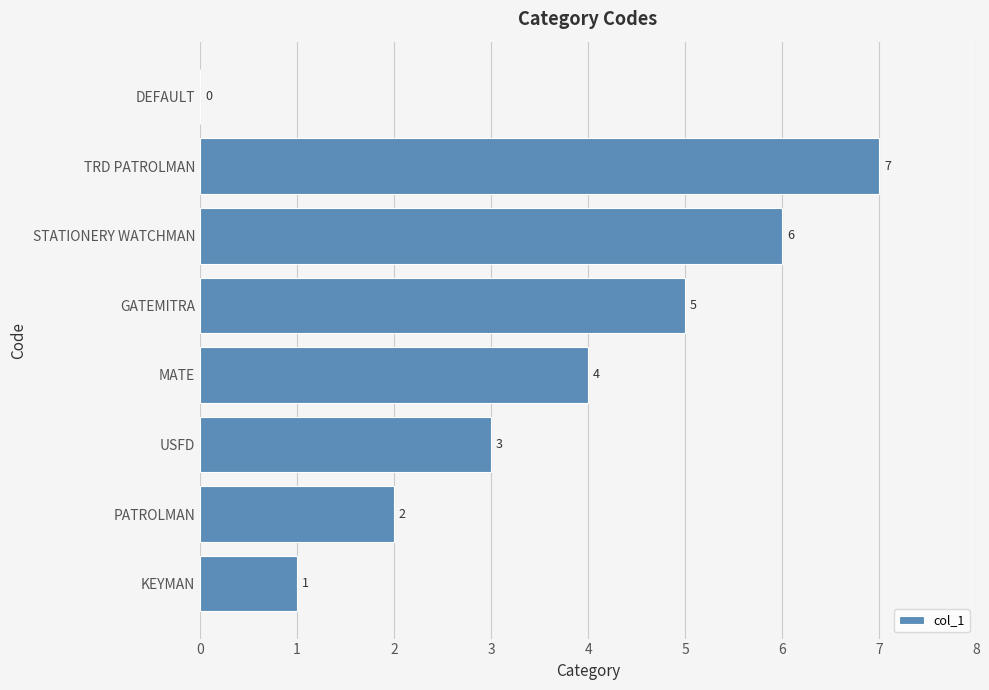

What is the sum of the values at TRD PATROLMAN and KEYMAN?

8